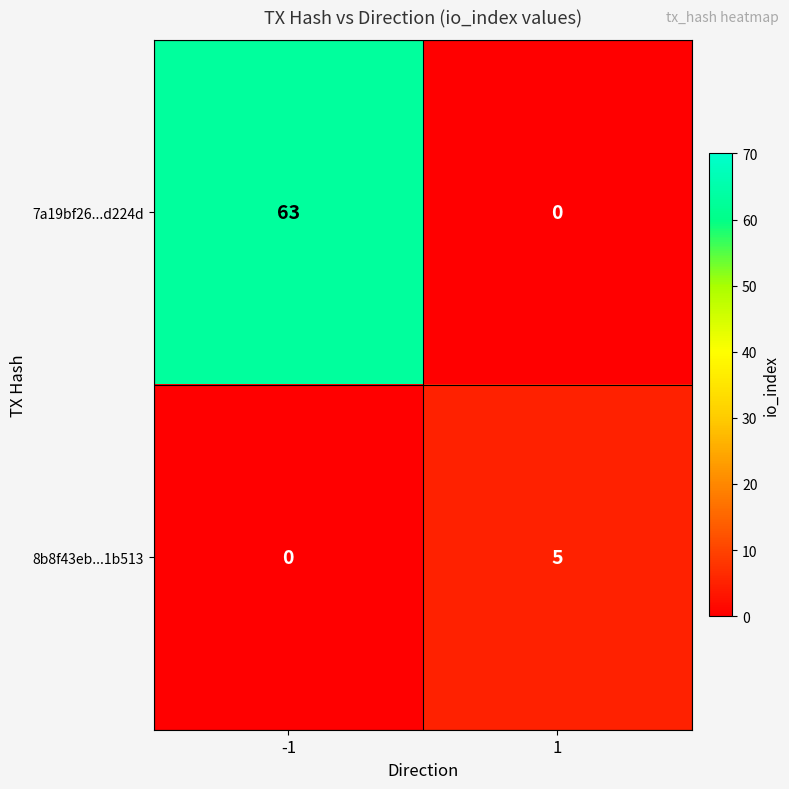

What is the total value across all series at -1?

63